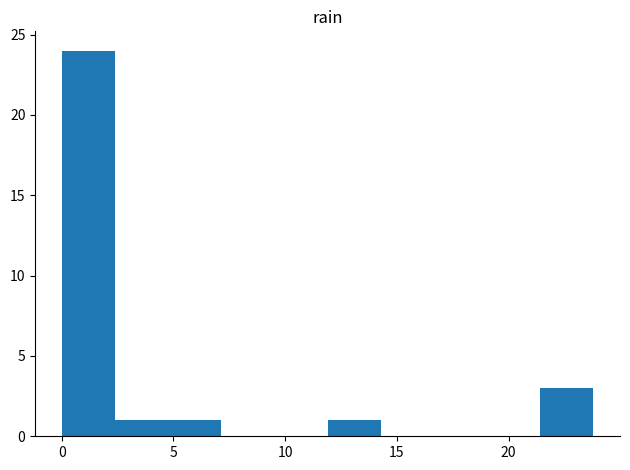

How tall is the bar that spans 0.0 to 2.5 on the x-axis? Neither the bar edges nor the heights are printed on the chart, so give them approximately, as read against the axes.

24